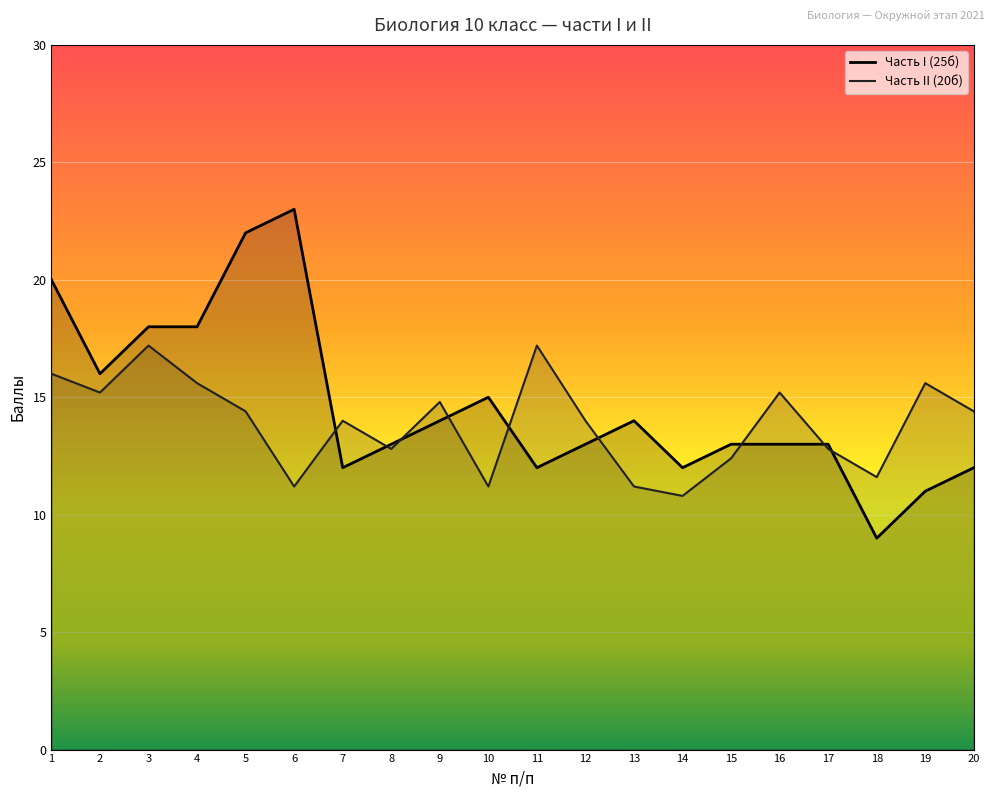

After their last crossing, which series has the higher values: Часть I (25б) or Часть II (20б)?

Часть II (20б)